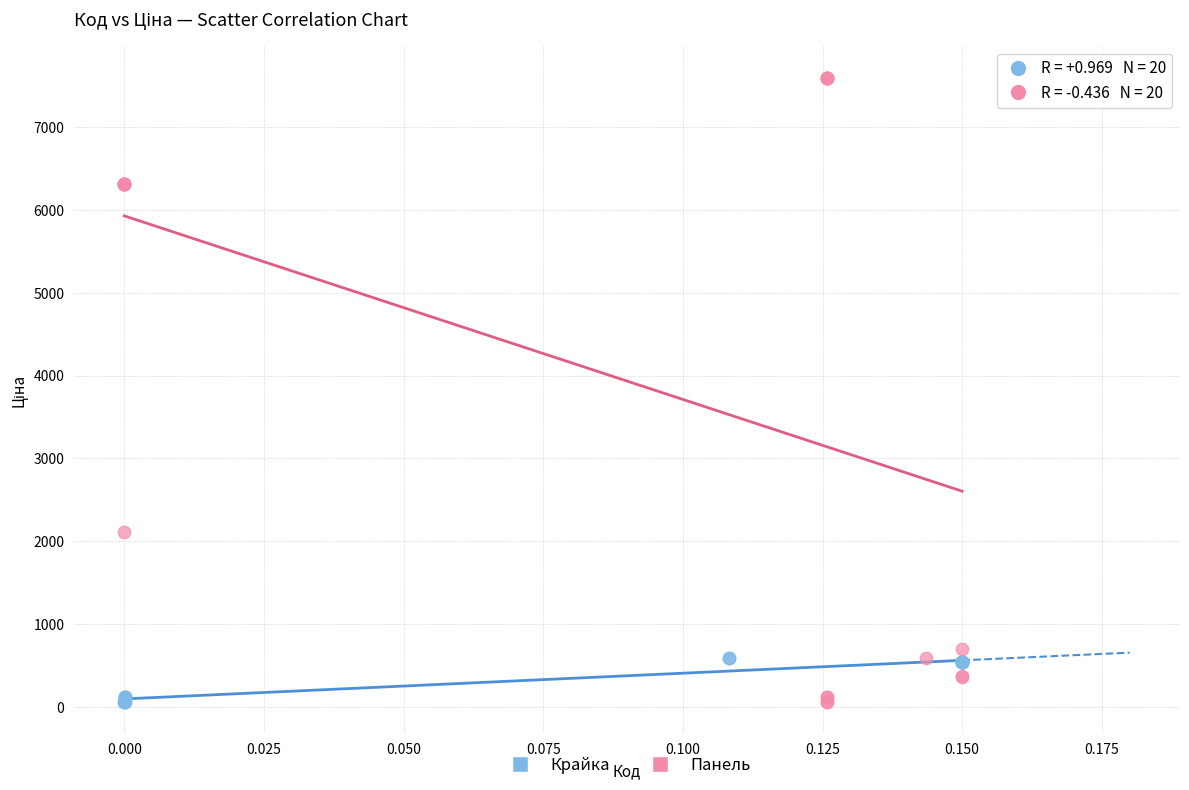

Which series has the widest spread of Y values?

Панель